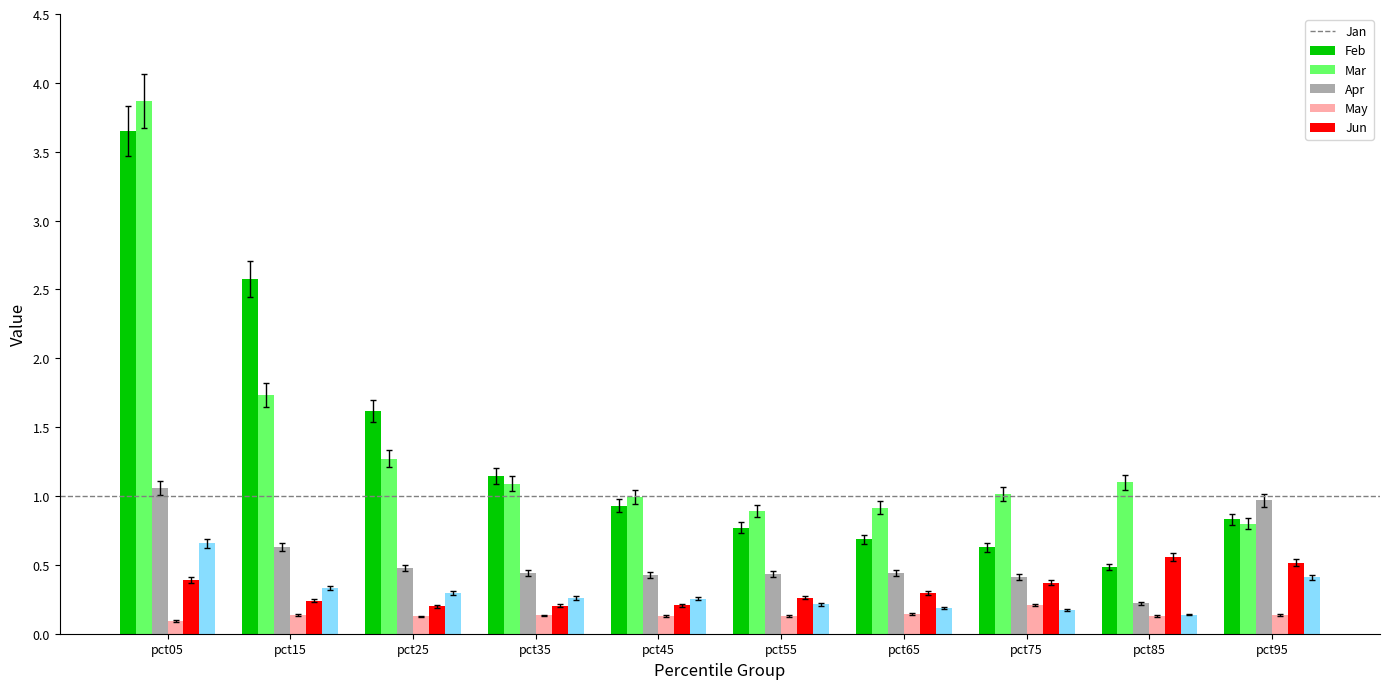

How many data points does each series have?

10